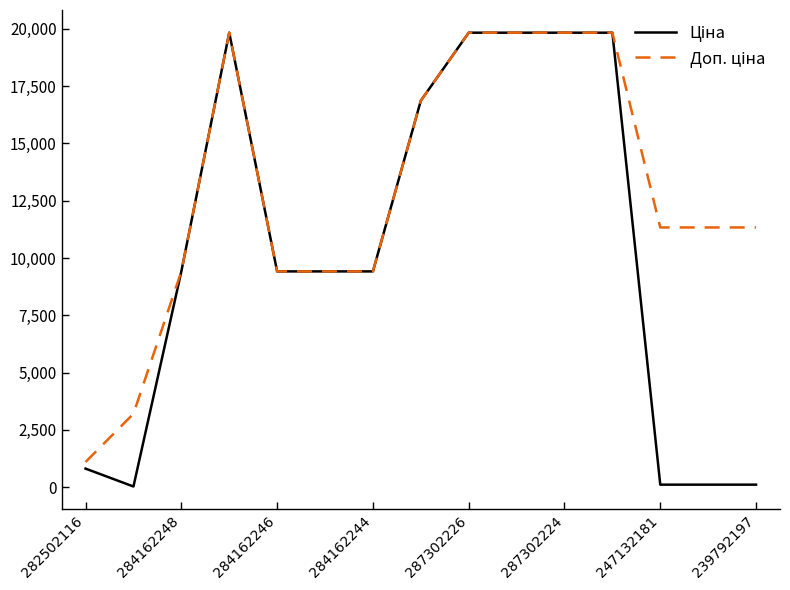

What is the maximum value shown in the chart?

19831.1